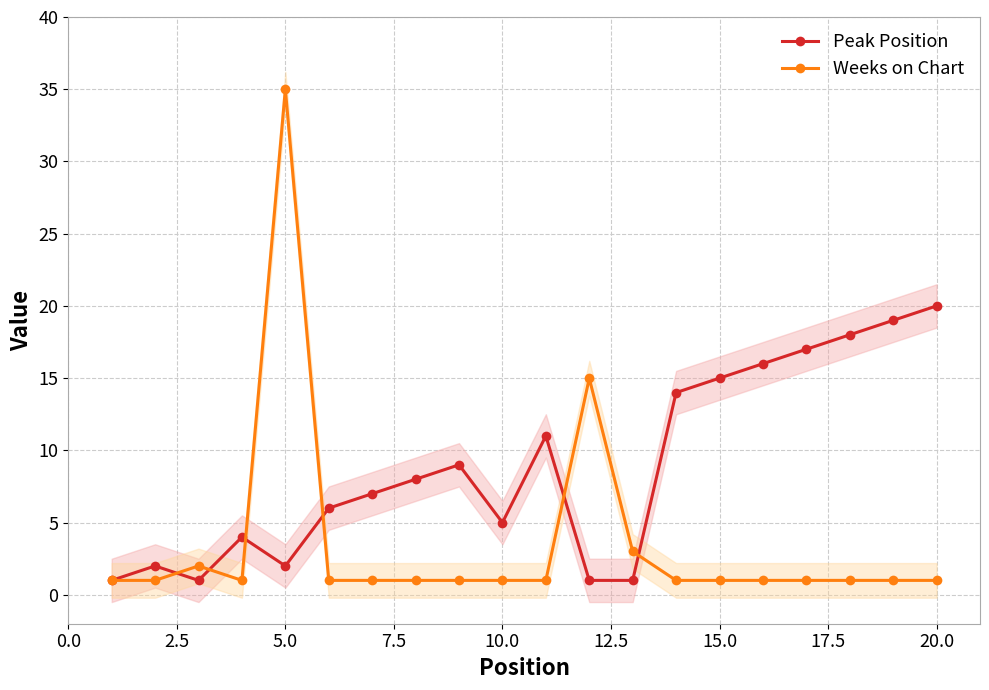

What is the average value of the Weeks on Chart series?

4